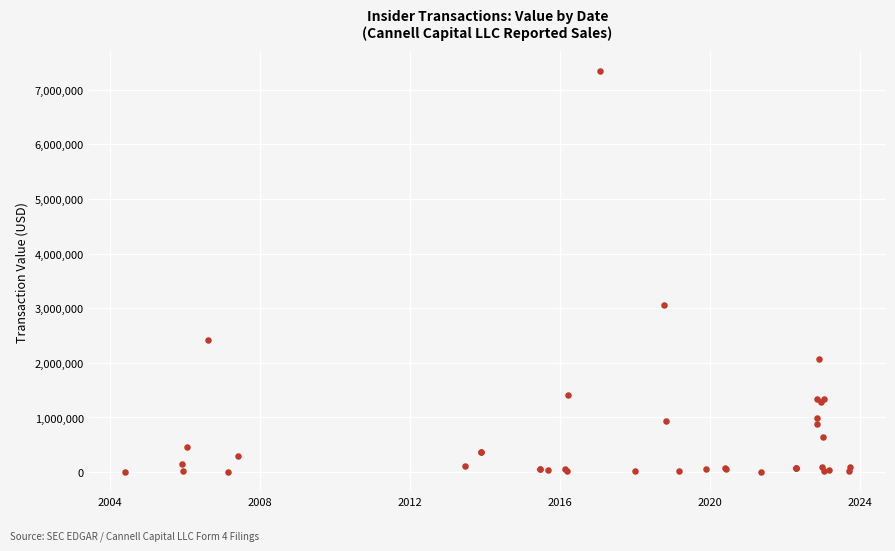

What Y value in the scatter plot is closest to 3673224?

3051129